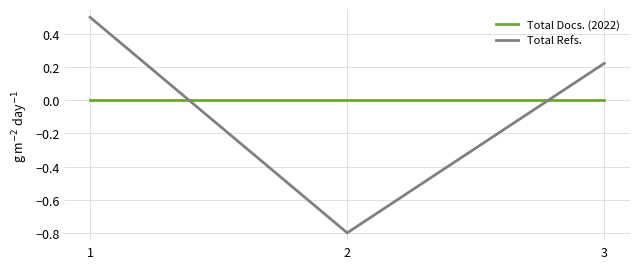

What is the approximate value of Total Refs. at 1?

0.5